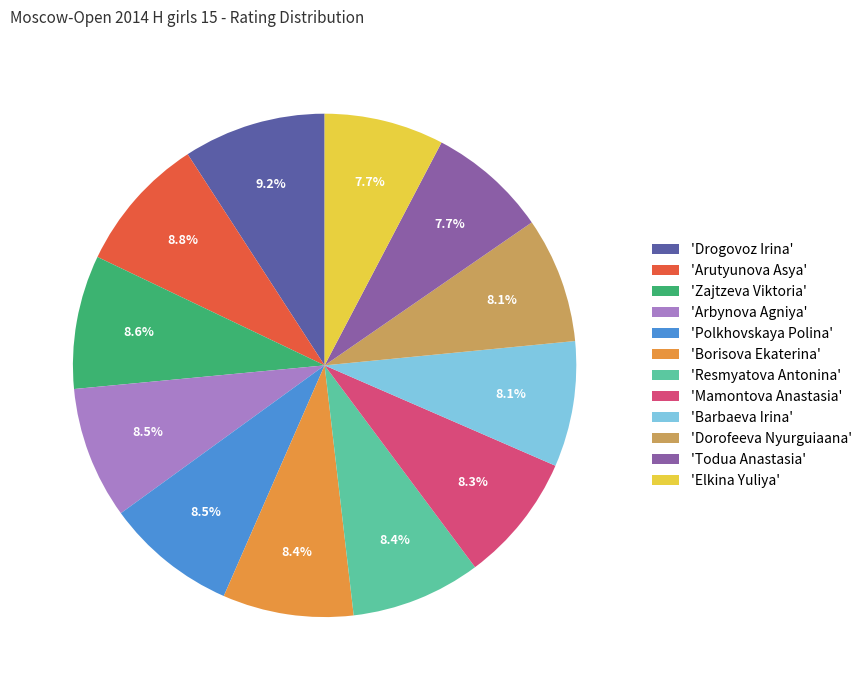

What is the ratio of the value at 'Todua Anastasia' to the value at 'Borisova Ekaterina'?

0.9